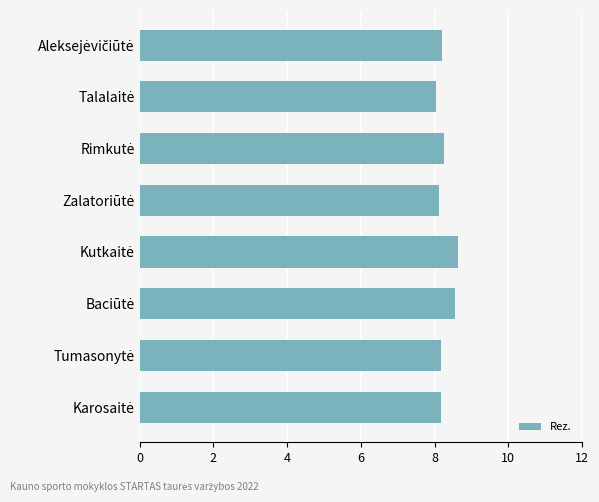

What is the value of the 7th bar from the top?

8.2